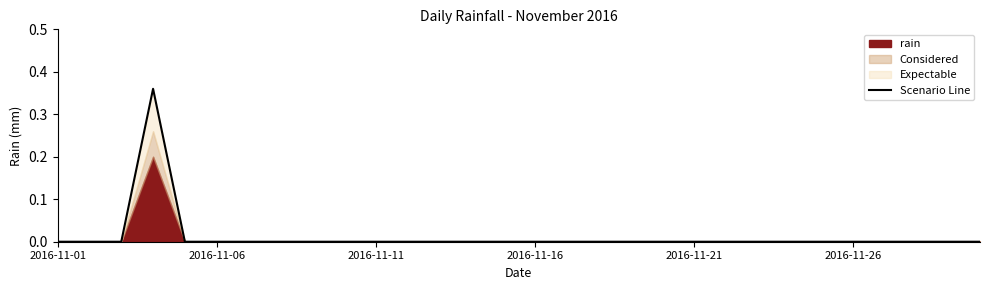

At which category does the chart reach its minimum across all series?

2016-11-01